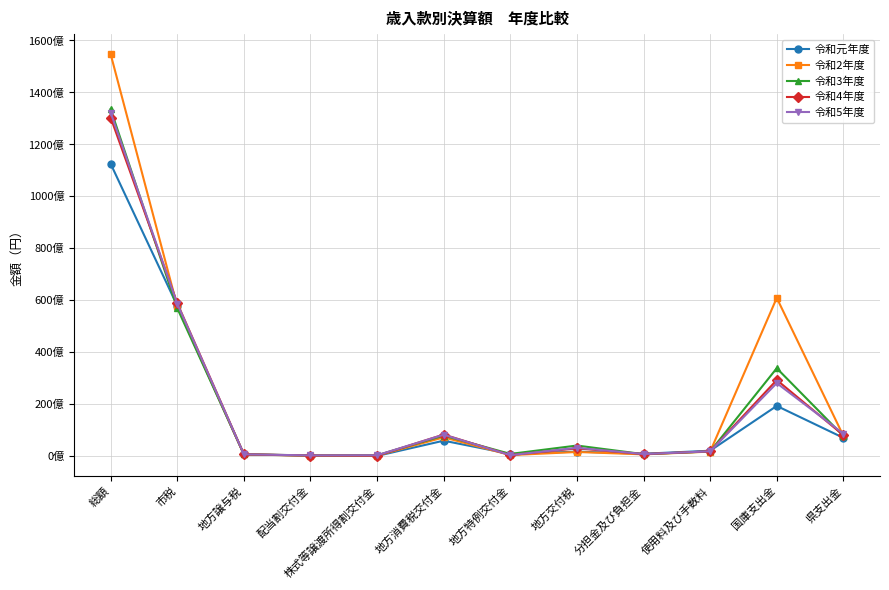

What is the difference between the highest and lowest values at 県支出金?

1602580084